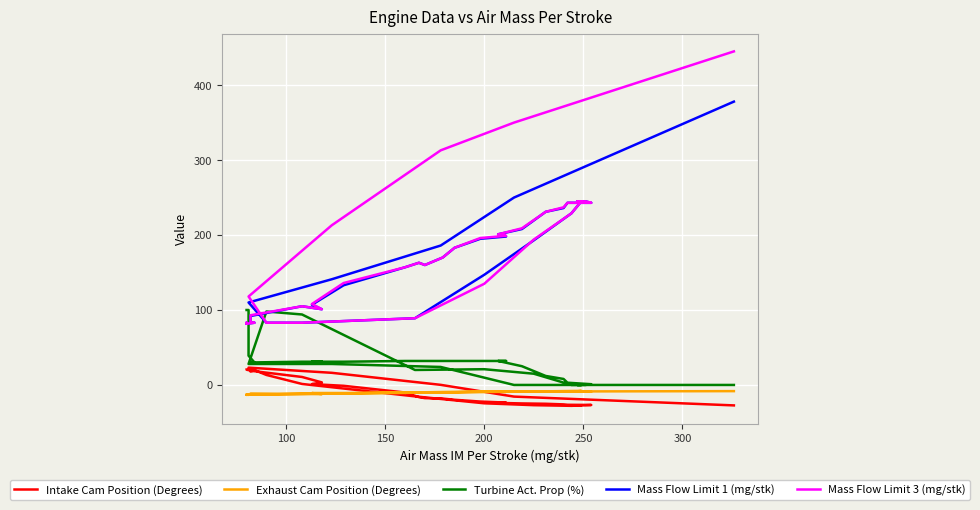

What is the difference between the maximum and minimum values in the Exhaust Cam Position (Degrees) series?

5.4